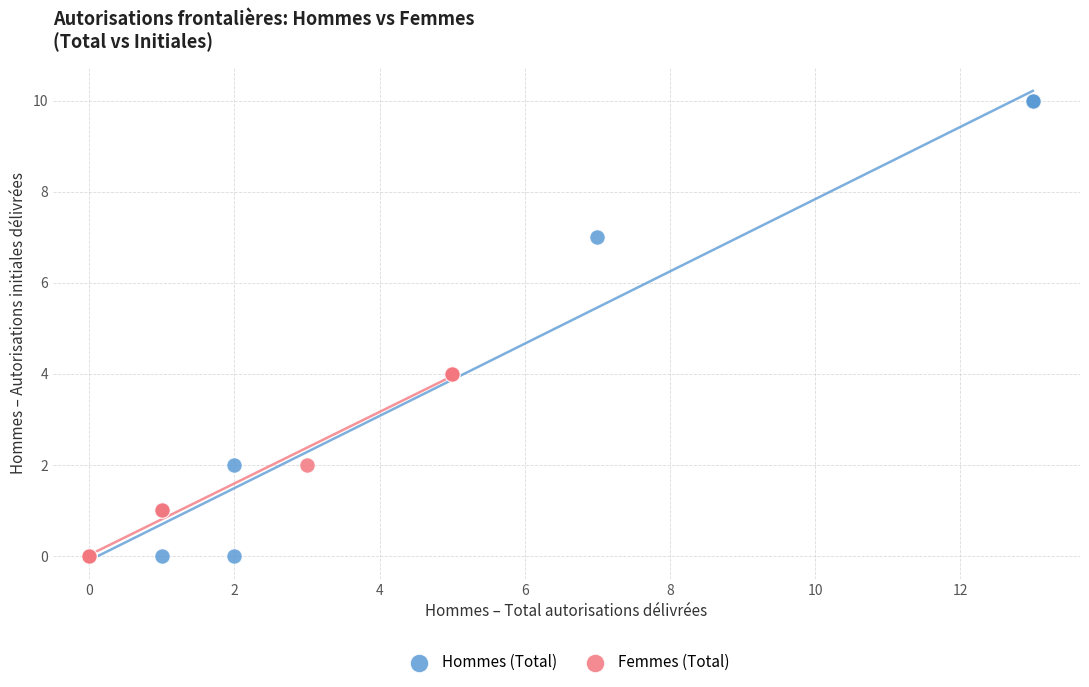

Which series has the widest spread of Y values?

Hommes (Total)